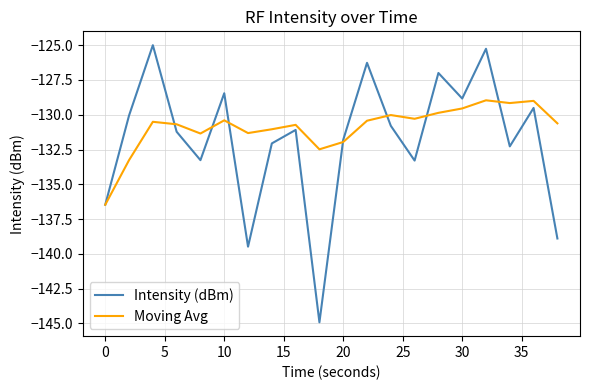

Rank the series by their average value, from highest to lowest.

Moving Avg, Intensity (dBm)